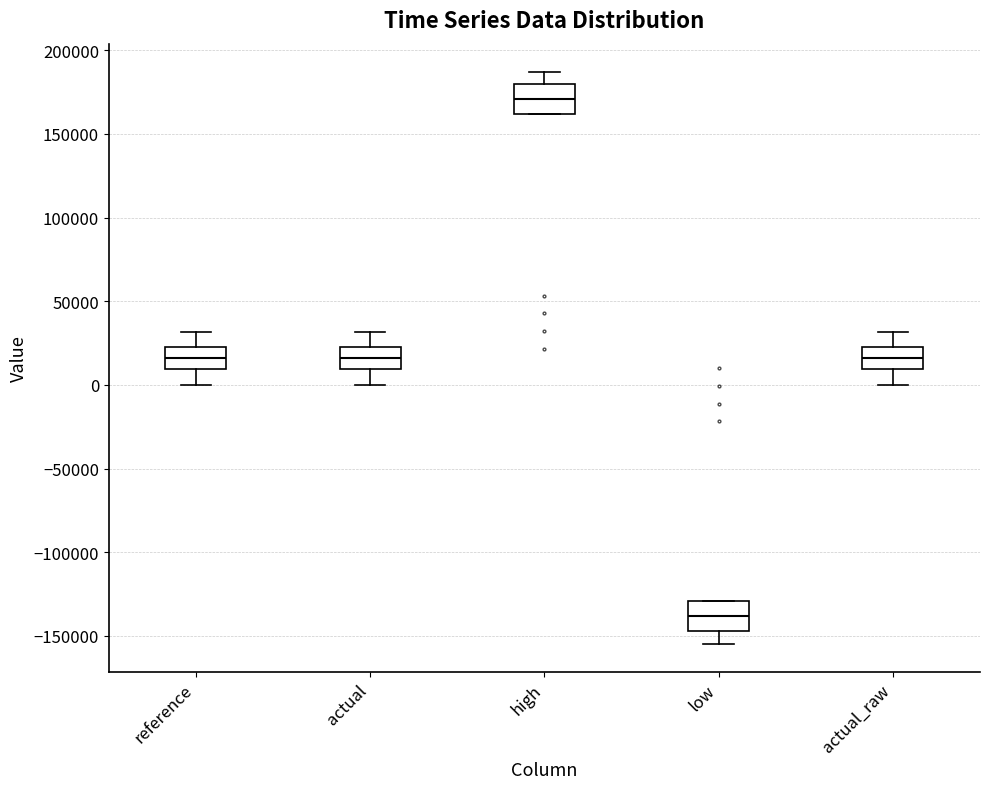

Where does the upper whisker of the box for reference end on the y-axis? The values are not printed on the chart, so give them approximately, as read against the axis.

30000